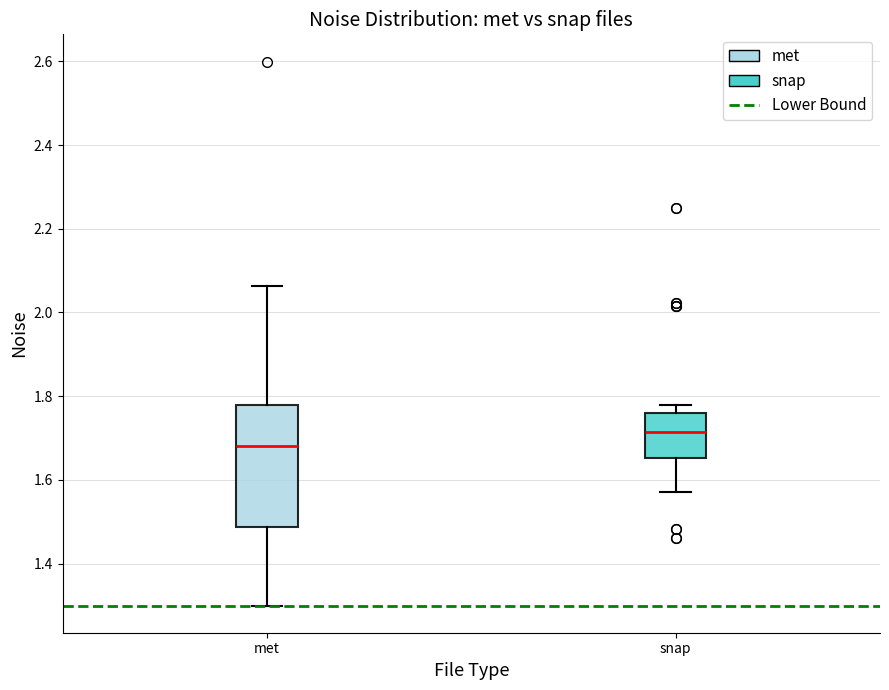

Reading left to right, transcribe this box plot: for each box, give where its median line is, the range the box spans, and where its two whiskers end, as read against the y-axis. The values are not printed on the chart, so give them approximately, as read against the axis.

met: median 1.68, box 1.48 to 1.78, whiskers 1.30 to 2.06
snap: median 1.72, box 1.66 to 1.76, whiskers 1.58 to 1.78